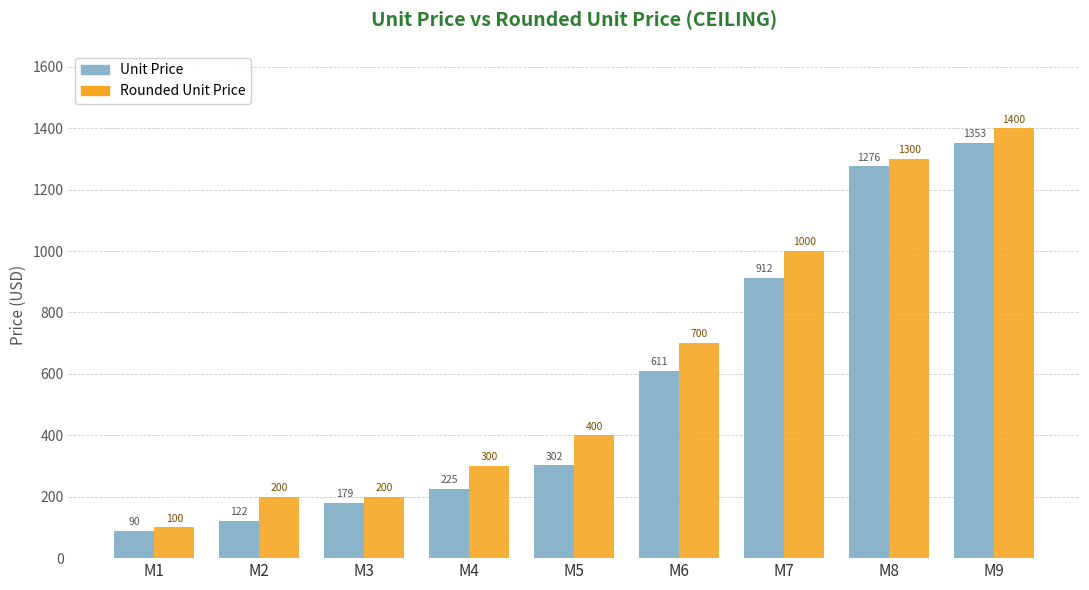

How many series are shown in this chart?

2